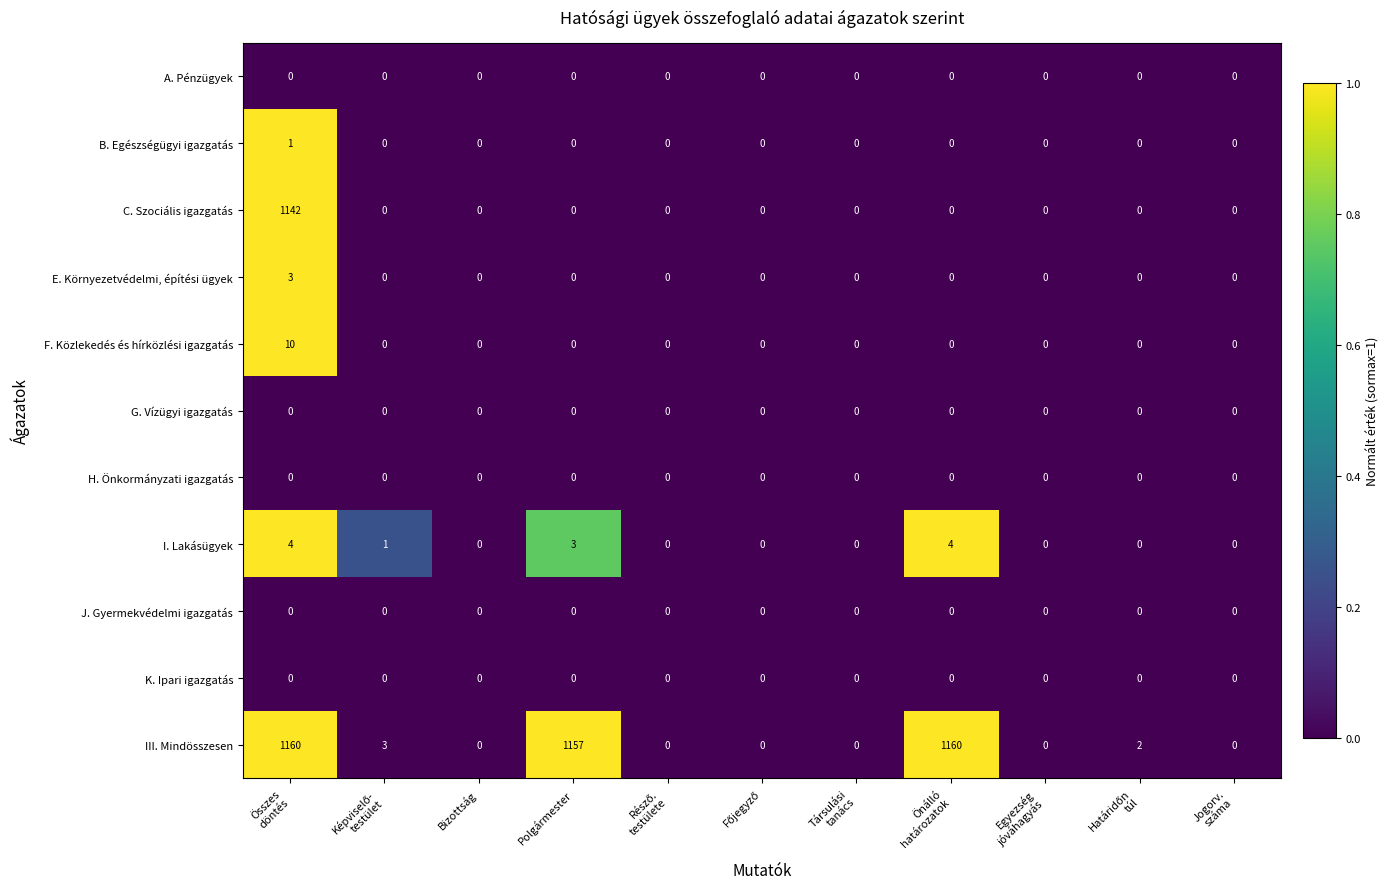

Which series has the largest range (max minus min)?

III. Mindösszesen